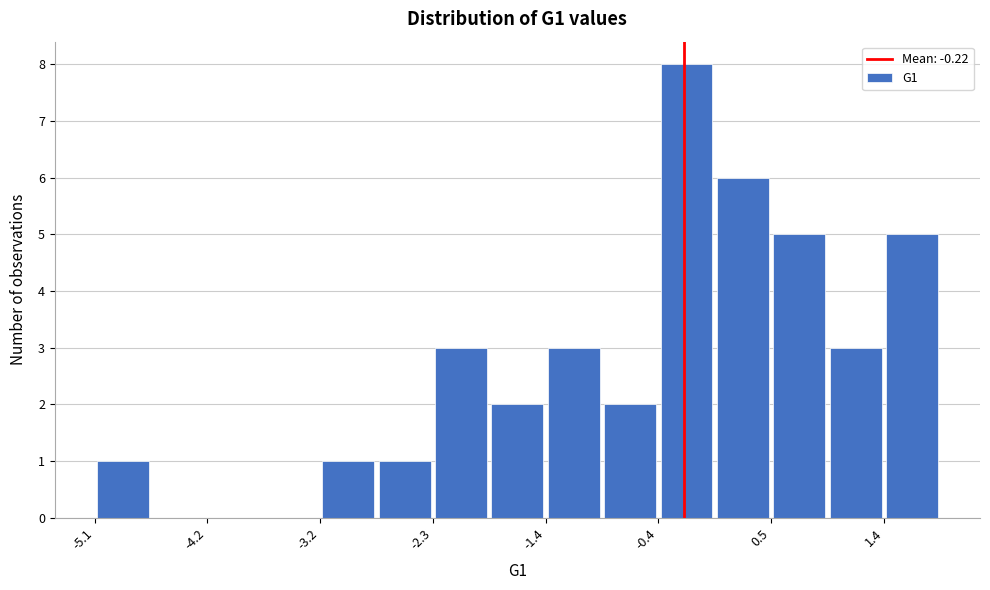

How tall is the bar that spans -0.4 to 0.0 on the x-axis? Neither the bar edges nor the heights are printed on the chart, so give them approximately, as read against the axes.

8